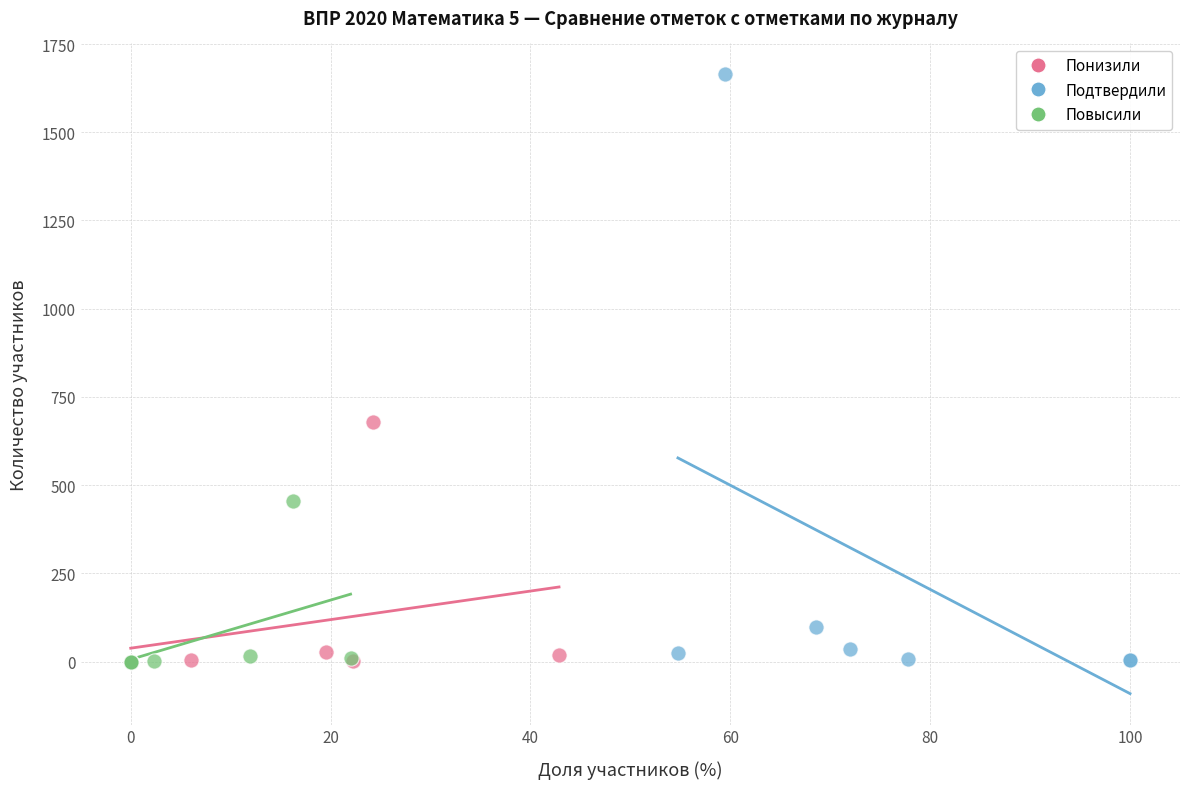

What are all the series names shown in the legend?

Понизили, Подтвердили, Повысили